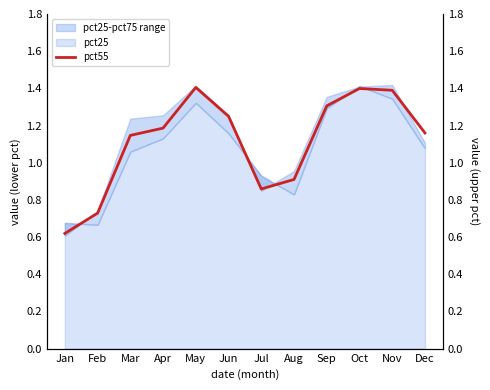

What is the difference between the values at Sep and Nov?

0.1